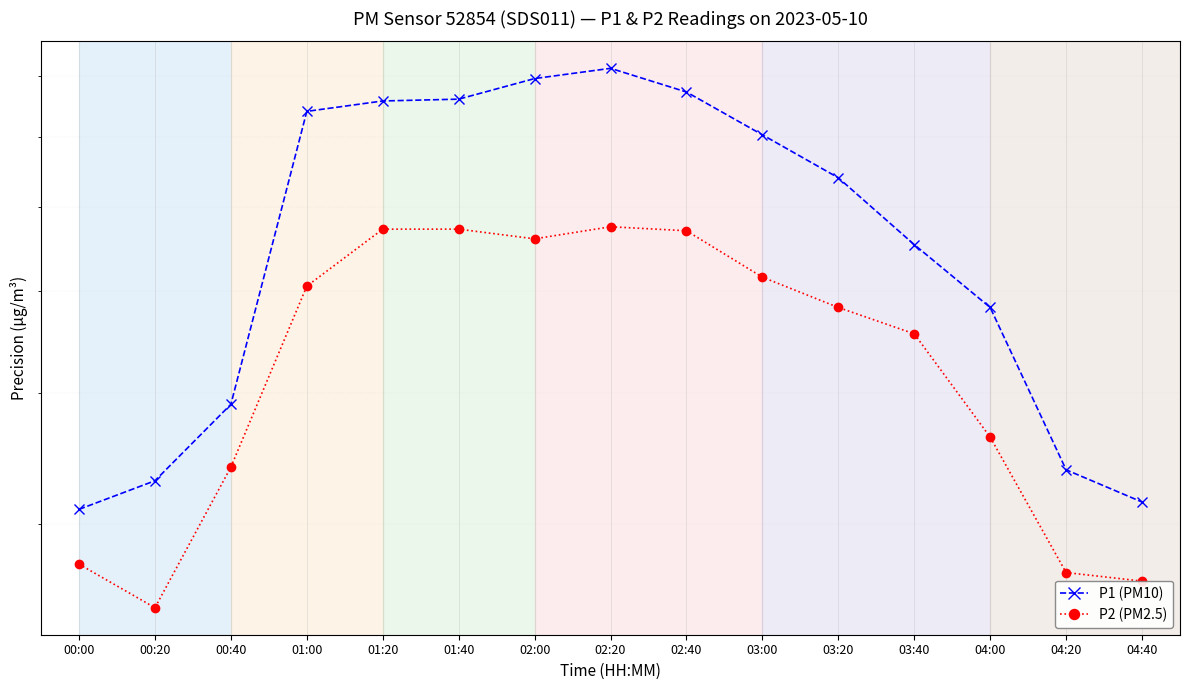

How many data points in P1 (PM10) are less than 6?

7